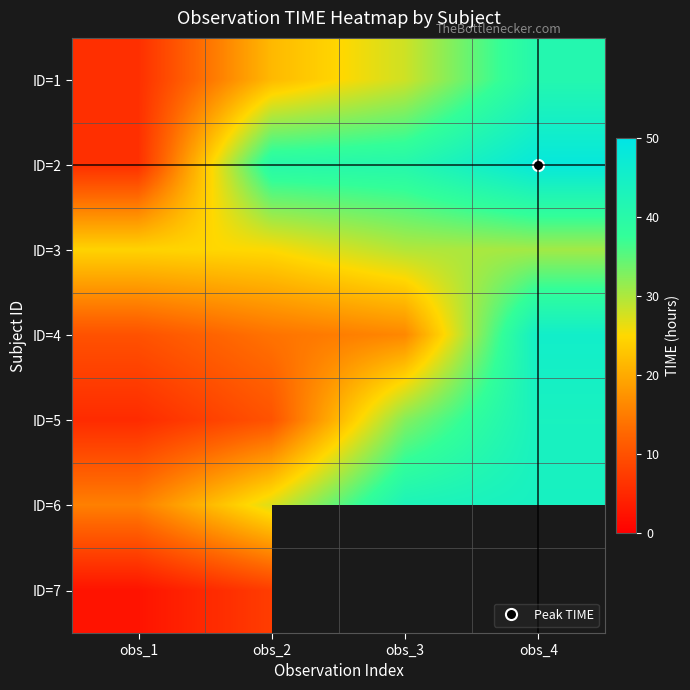

The ID=7 series shows 2.4 at obs_1. True or false?

True